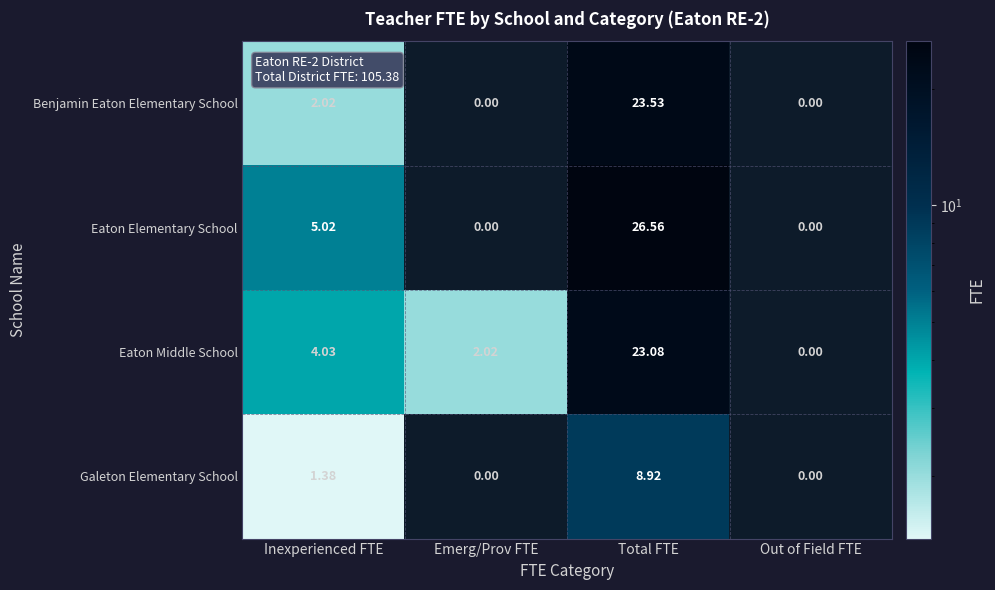

How many categories are shown in the chart?

4